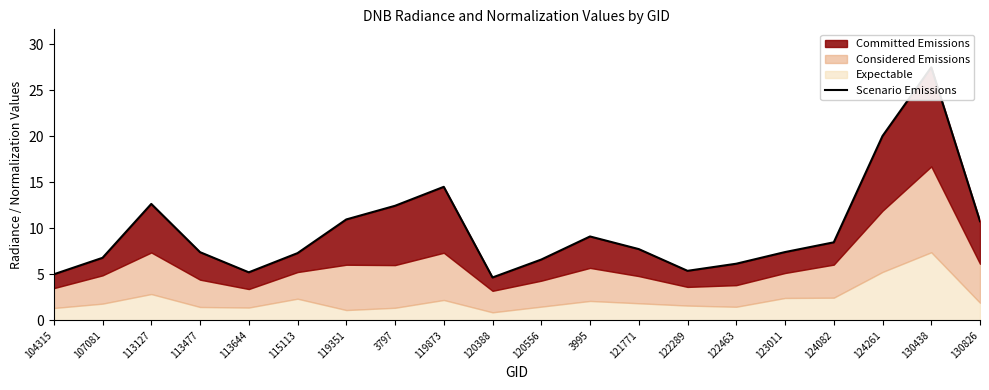

What is the label of the 4th point from the left?

113477